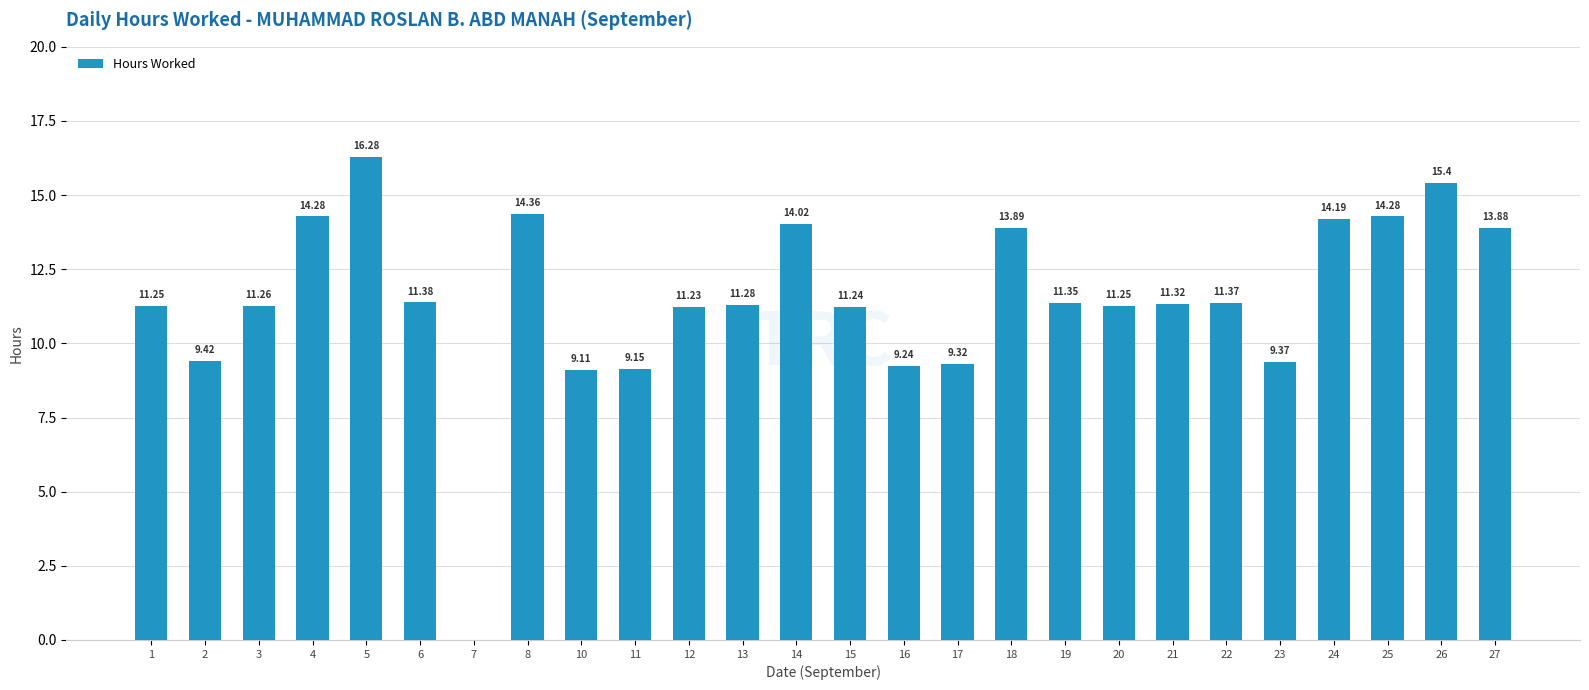

What is the sum of all values?

299.1